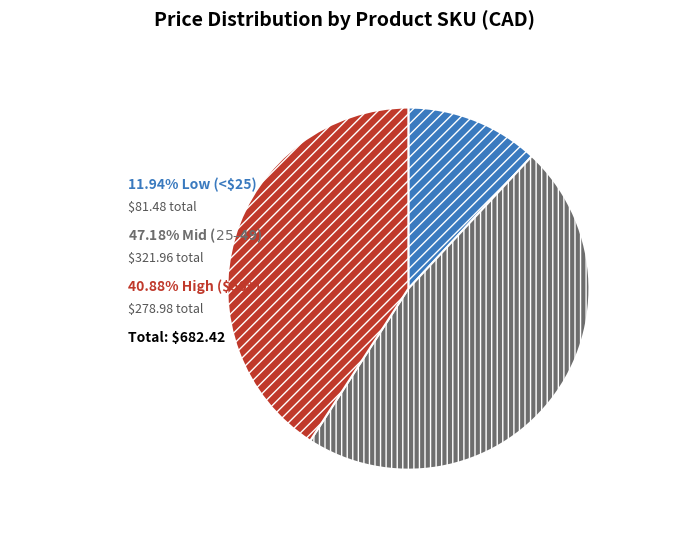

Is there a majority slice in this chart?

No